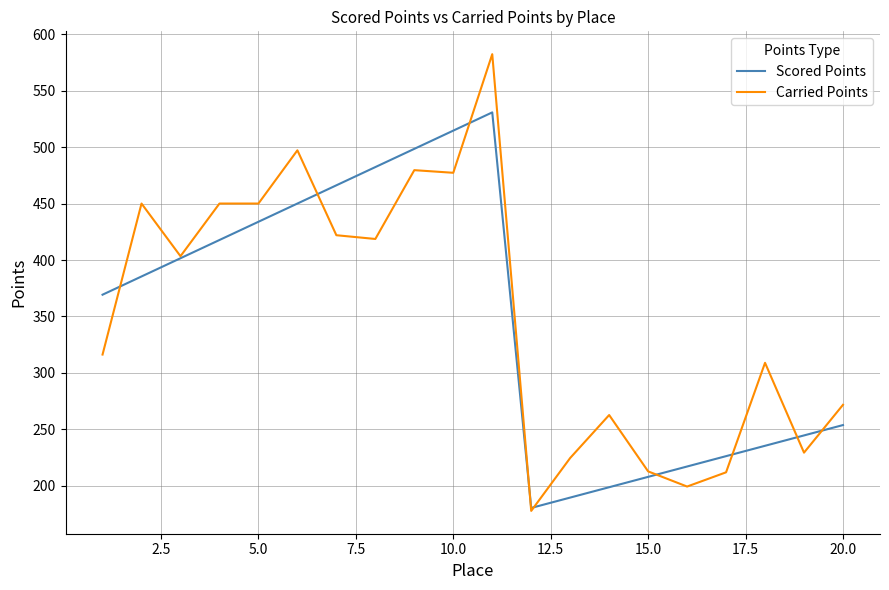

Which series has the largest range (max minus min)?

Carried Points